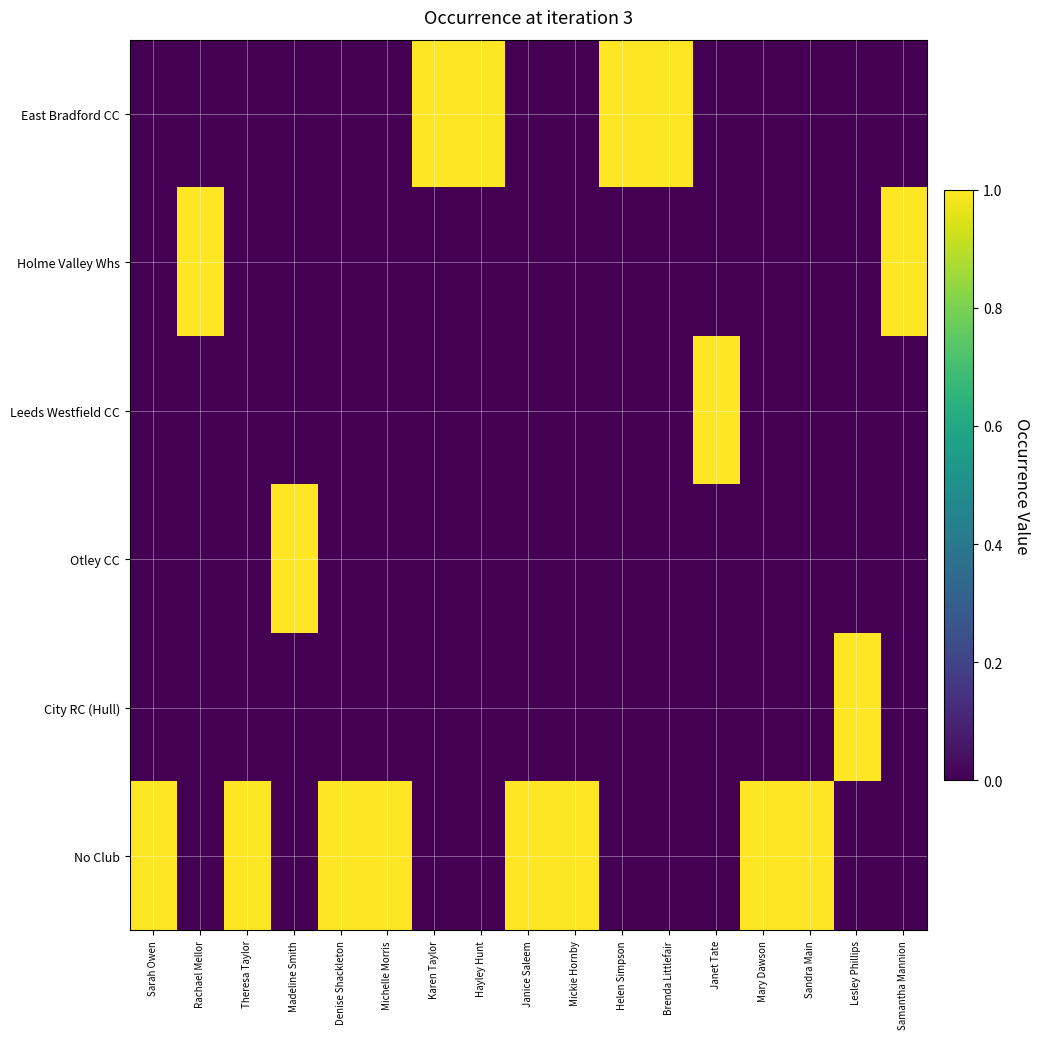

Reading left to right, list all the values displayed in this chart.

East Bradford CC: Sarah Owen=0	Rachael Mellor=0	Theresa Taylor=0	Madeline Smith=0	Denise Shackleton=0	Michelle Morris=0	Karen Taylor=1	Hayley Hunt=1	Janice Saleem=0	Mickie Hornby=0	Helen Simpson=1	Brenda Littlefair=1	Janet Tate=0	Mary Dawson=0	Sandra Main=0	Lesley Phillips=0	Samantha Mannion=0
Holme Valley Whs: Sarah Owen=0	Rachael Mellor=1	Theresa Taylor=0	Madeline Smith=0	Denise Shackleton=0	Michelle Morris=0	Karen Taylor=0	Hayley Hunt=0	Janice Saleem=0	Mickie Hornby=0	Helen Simpson=0	Brenda Littlefair=0	Janet Tate=0	Mary Dawson=0	Sandra Main=0	Lesley Phillips=0	Samantha Mannion=1
Leeds Westfield CC: Sarah Owen=0	Rachael Mellor=0	Theresa Taylor=0	Madeline Smith=0	Denise Shackleton=0	Michelle Morris=0	Karen Taylor=0	Hayley Hunt=0	Janice Saleem=0	Mickie Hornby=0	Helen Simpson=0	Brenda Littlefair=0	Janet Tate=1	Mary Dawson=0	Sandra Main=0	Lesley Phillips=0	Samantha Mannion=0
Otley CC: Sarah Owen=0	Rachael Mellor=0	Theresa Taylor=0	Madeline Smith=1	Denise Shackleton=0	Michelle Morris=0	Karen Taylor=0	Hayley Hunt=0	Janice Saleem=0	Mickie Hornby=0	Helen Simpson=0	Brenda Littlefair=0	Janet Tate=0	Mary Dawson=0	Sandra Main=0	Lesley Phillips=0	Samantha Mannion=0
City RC (Hull): Sarah Owen=0	Rachael Mellor=0	Theresa Taylor=0	Madeline Smith=0	Denise Shackleton=0	Michelle Morris=0	Karen Taylor=0	Hayley Hunt=0	Janice Saleem=0	Mickie Hornby=0	Helen Simpson=0	Brenda Littlefair=0	Janet Tate=0	Mary Dawson=0	Sandra Main=0	Lesley Phillips=1	Samantha Mannion=0
No Club: Sarah Owen=1	Rachael Mellor=0	Theresa Taylor=1	Madeline Smith=0	Denise Shackleton=1	Michelle Morris=1	Karen Taylor=0	Hayley Hunt=0	Janice Saleem=1	Mickie Hornby=1	Helen Simpson=0	Brenda Littlefair=0	Janet Tate=0	Mary Dawson=1	Sandra Main=1	Lesley Phillips=0	Samantha Mannion=0